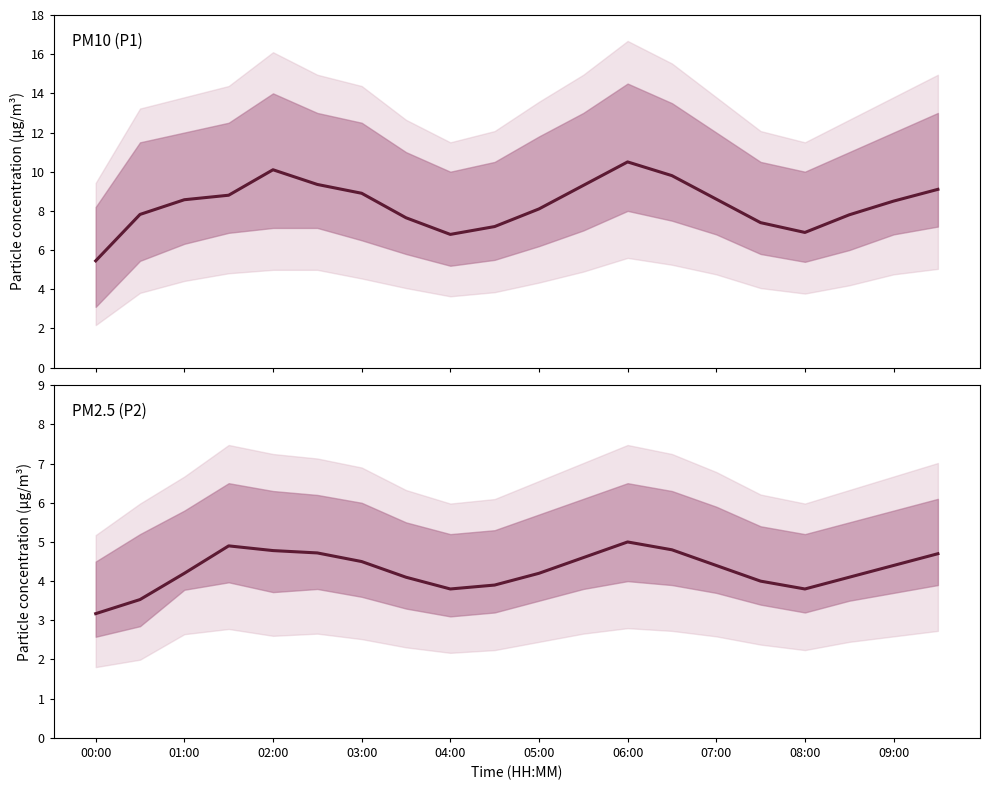

What is the spread (max minus min) of values at 11?

4.7